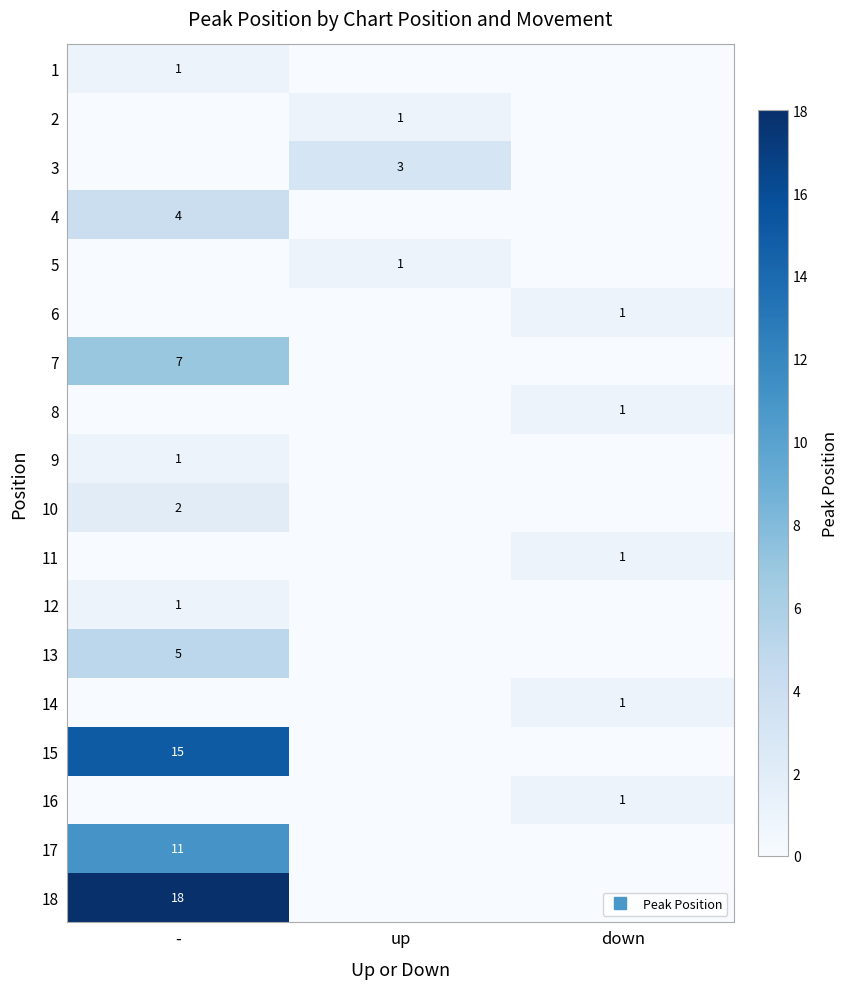

Which has a higher value, - or down?

-